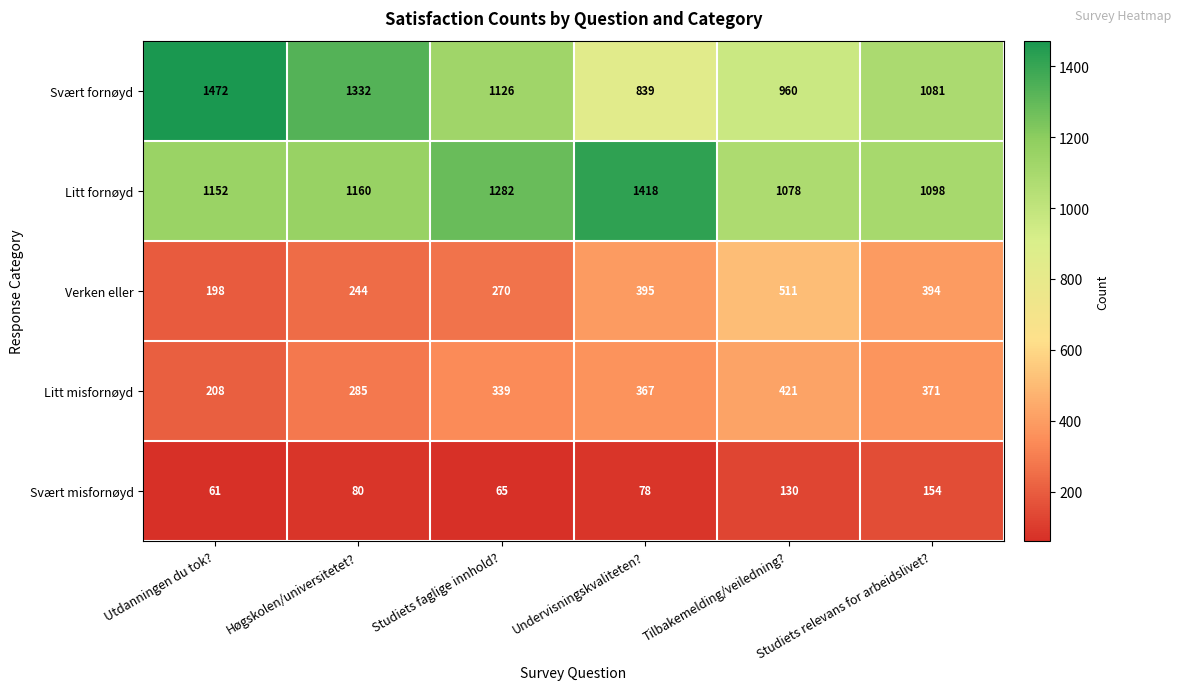

True or false: Litt fornøyd has a value of 712 at Studiets relevans for arbeidslivet?.

False